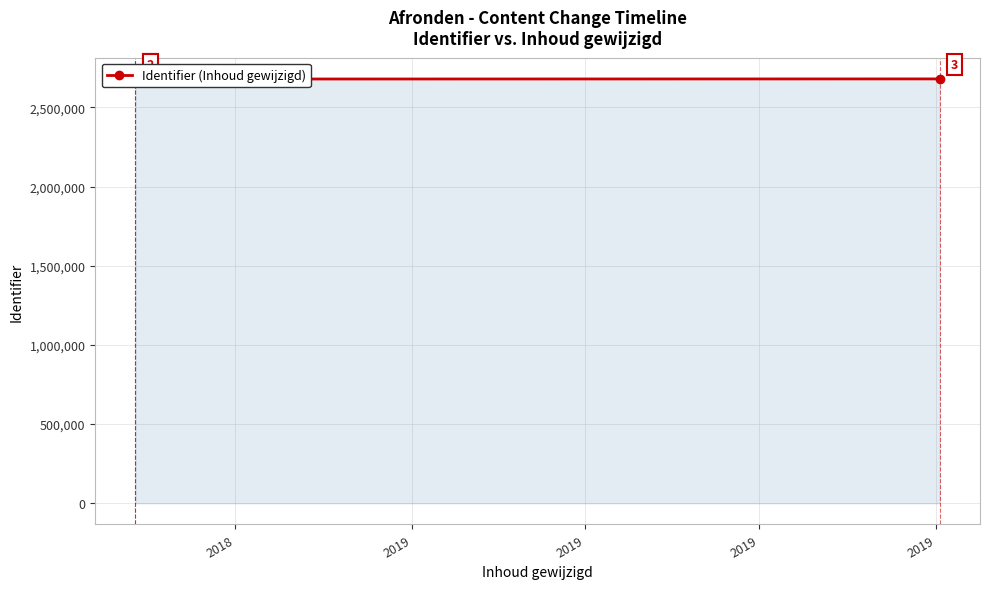

Does the chart have visible grid lines?

Yes